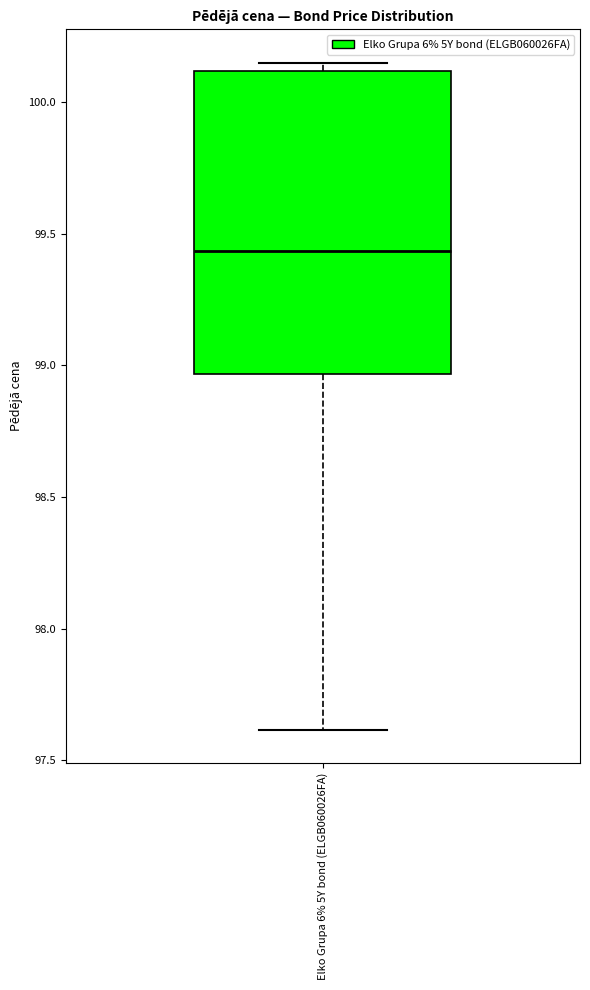

Where does the lower whisker of the box for Elko Grupa 6% 5Y bond (ELGB060026FA) end on the y-axis? The values are not printed on the chart, so give them approximately, as read against the axis.

97.60